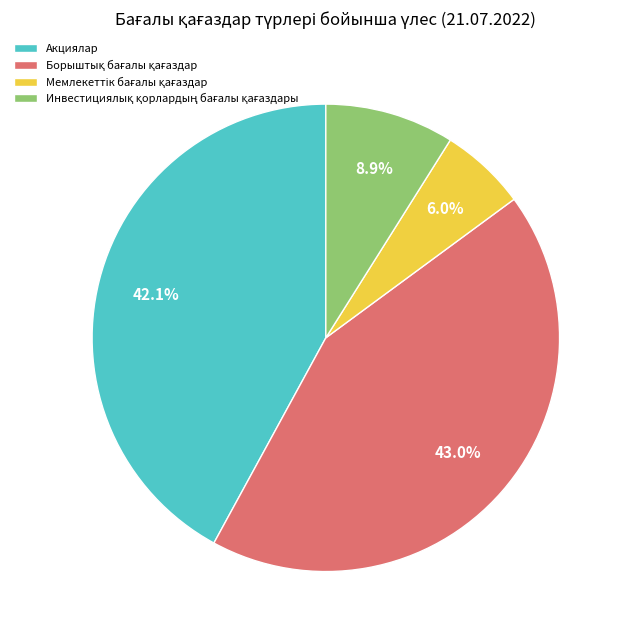

How many slices are in this pie chart?

4